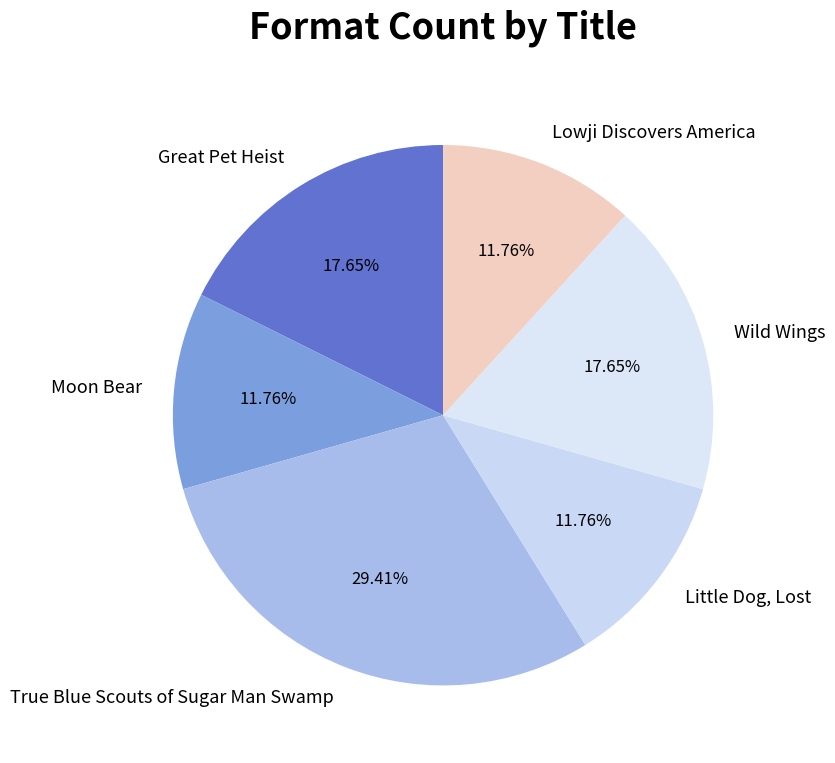

To the nearest percent, what portion does True Blue Scouts of Sugar Man Swamp represent?

29%